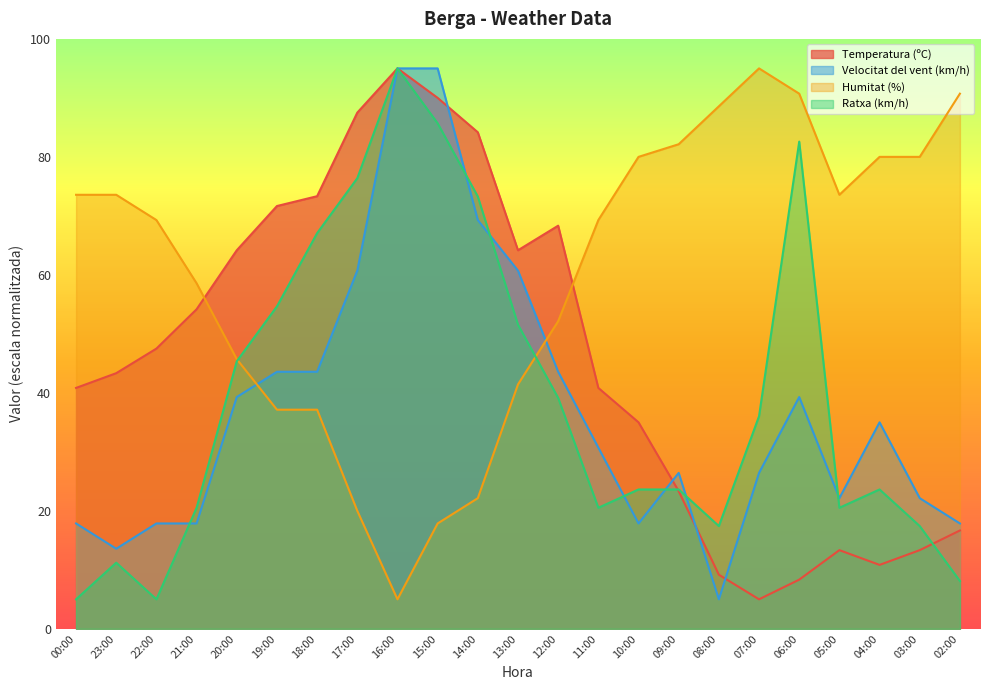

Which category has the lowest value in the Humitat (%) series?

16:00